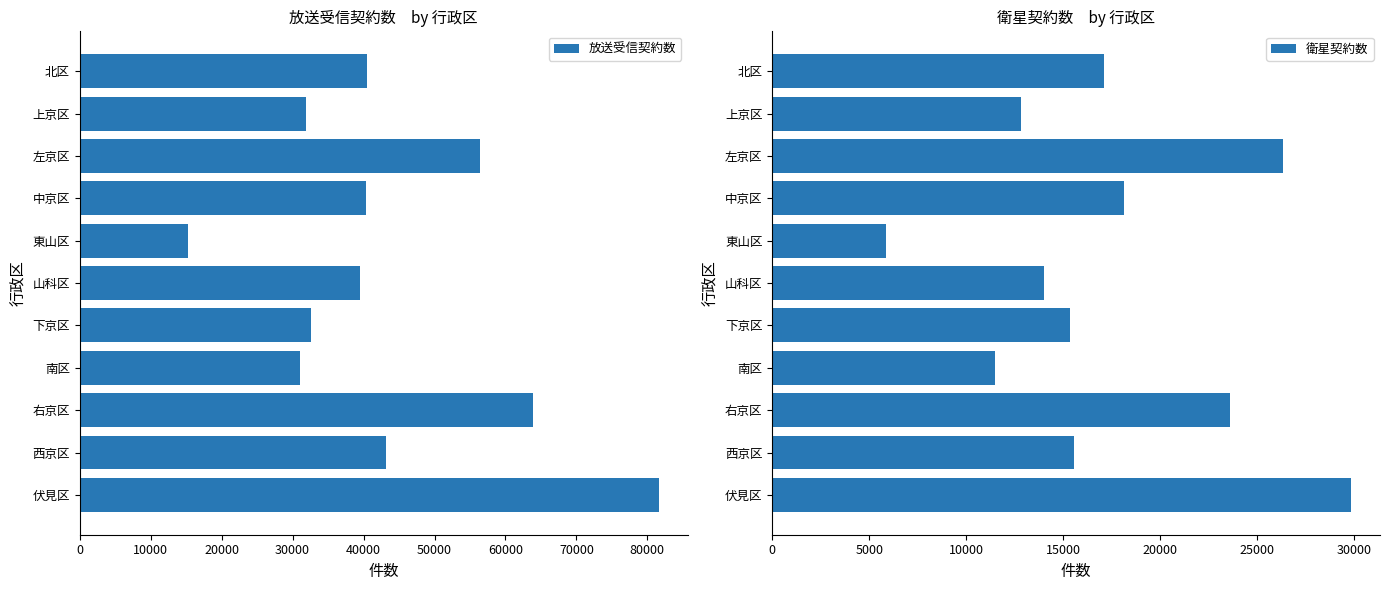

What is the difference between the maximum and minimum values in the 放送受信契約数 series?

66341